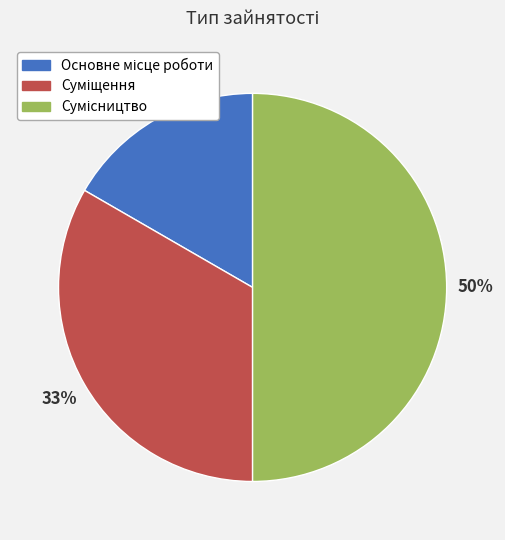

To the nearest percent, what is the average slice percentage?

33%